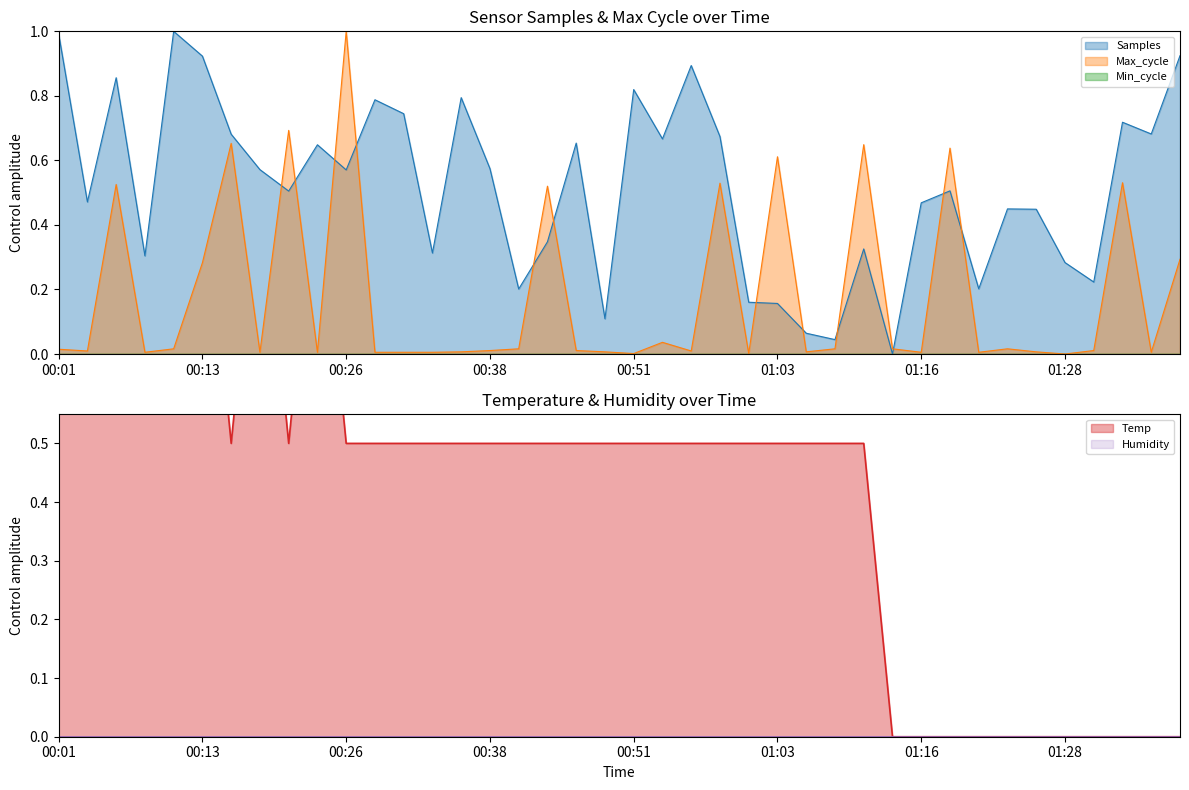

The Max_cycle series shows 0.0 at 00:01. True or false?

False